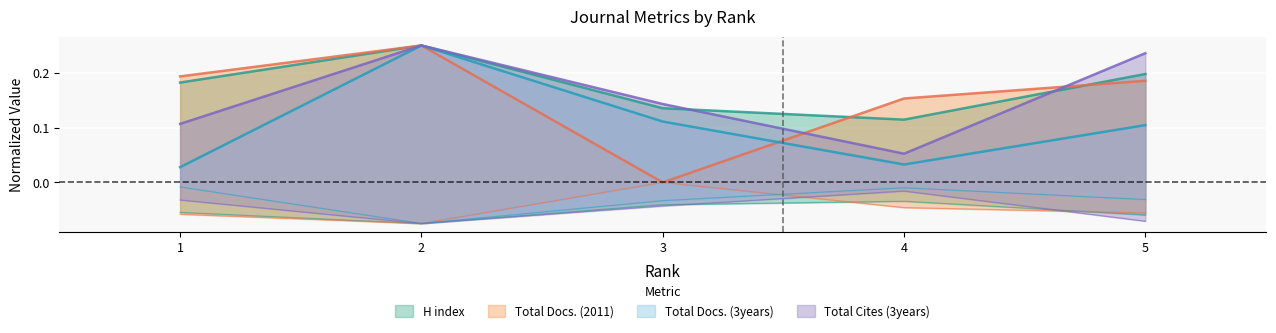

Which category has the highest value in the Total Docs. (3years) series?

2